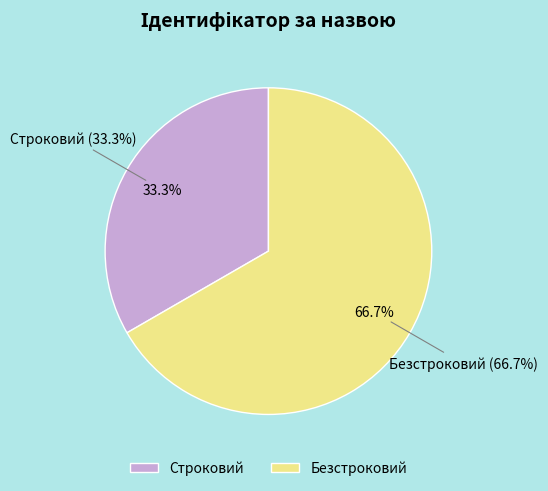

To the nearest percent, what is the combined percentage of Строковий and Безстроковий?

100%